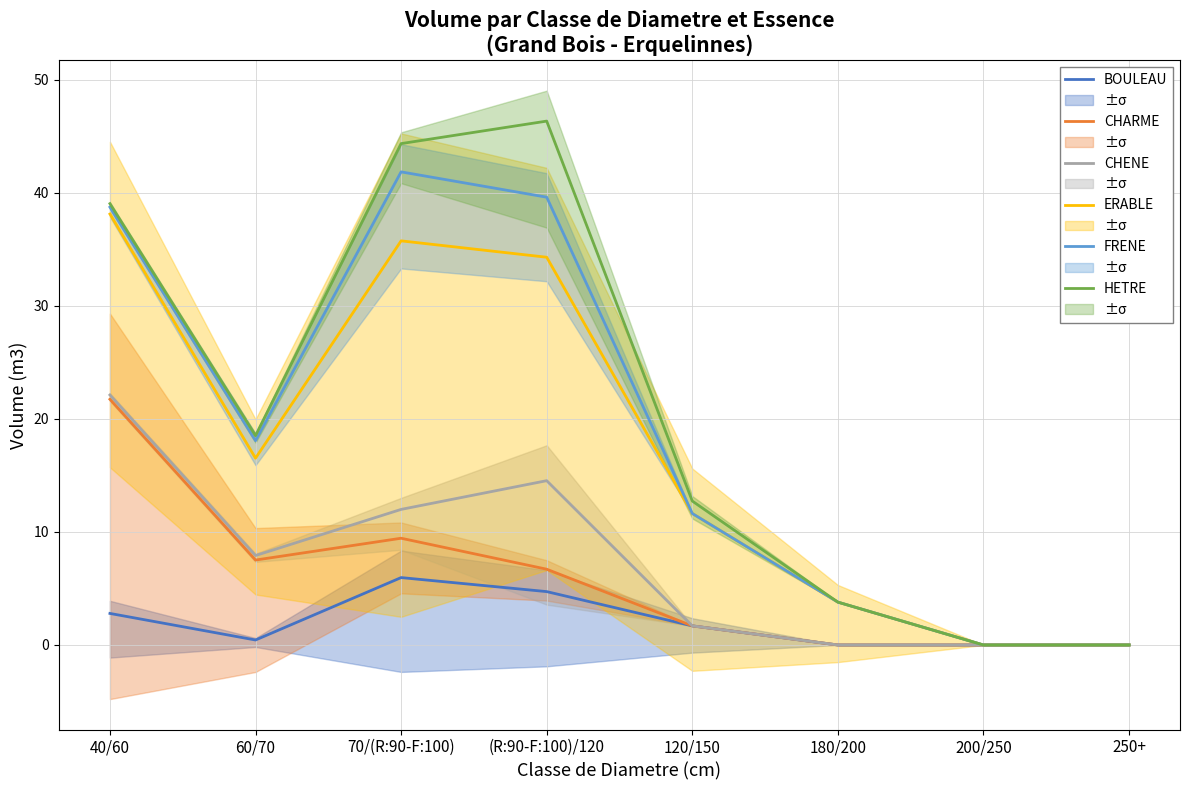

What is the sum of all ERABLE values?

140.1